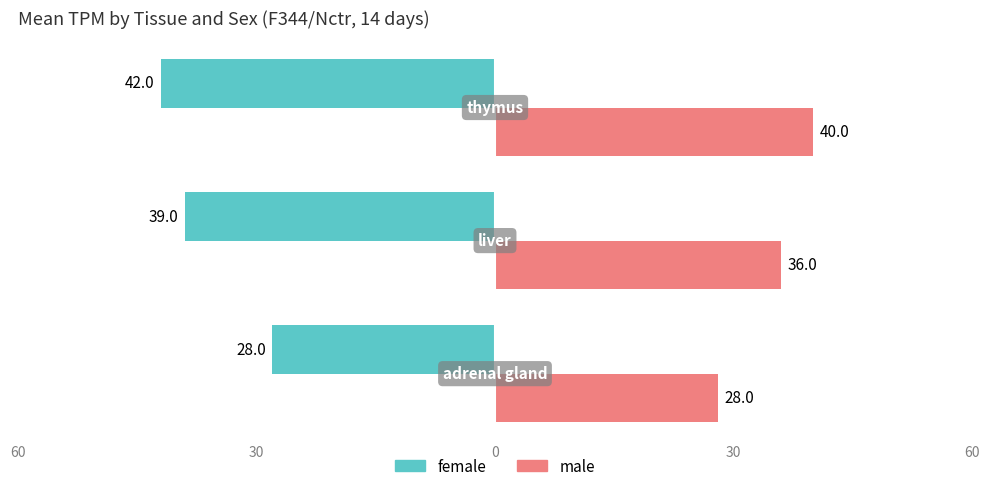

Reading right to left, list all the values displayed in this chart.

female: -42	-39	-28
male: 40	36	28